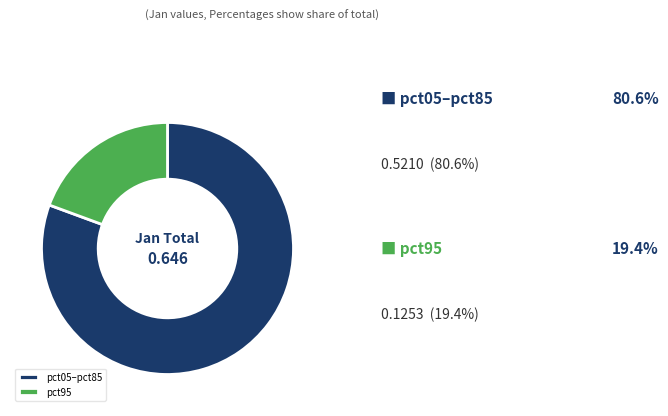

Which category has the smallest portion of the pie?

pct95